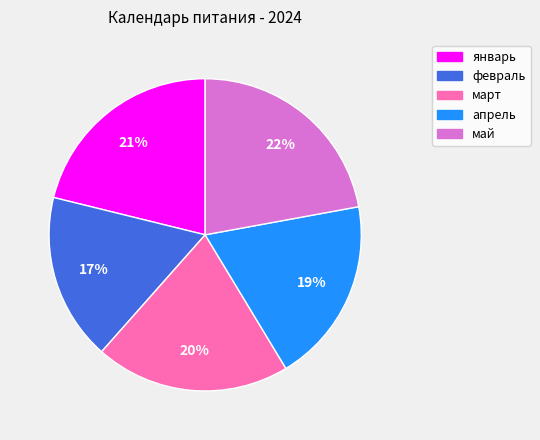

Do май and февраль together represent more than half of the pie?

No